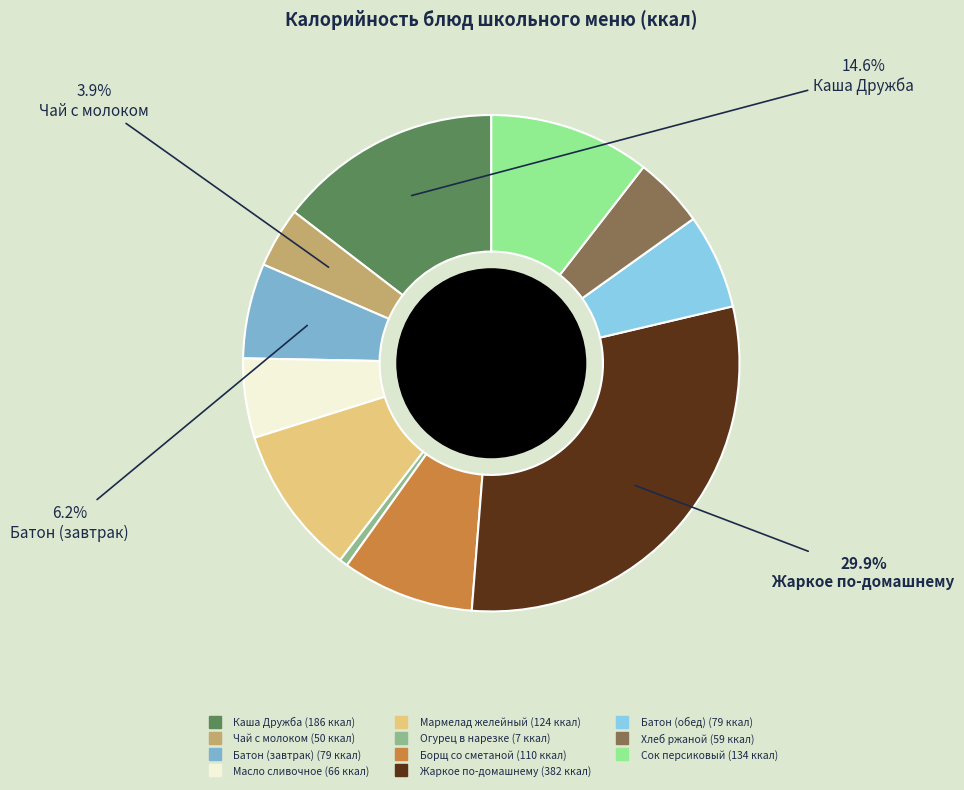

Does any single category account for the majority?

No